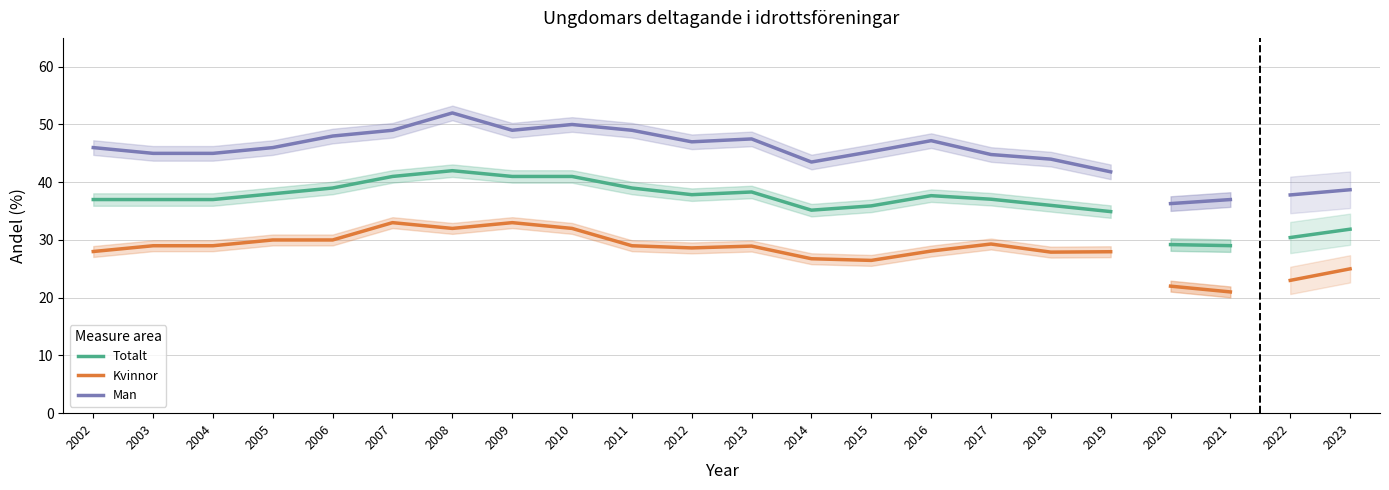

What is the difference between the maximum and minimum values in the Man series?

10.2